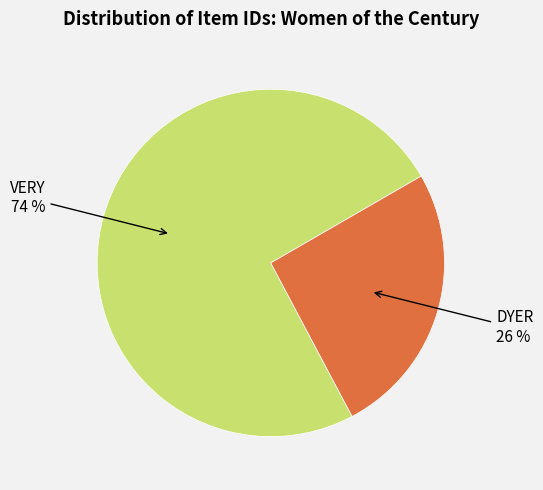

To the nearest percent, what is the average slice percentage?

50%